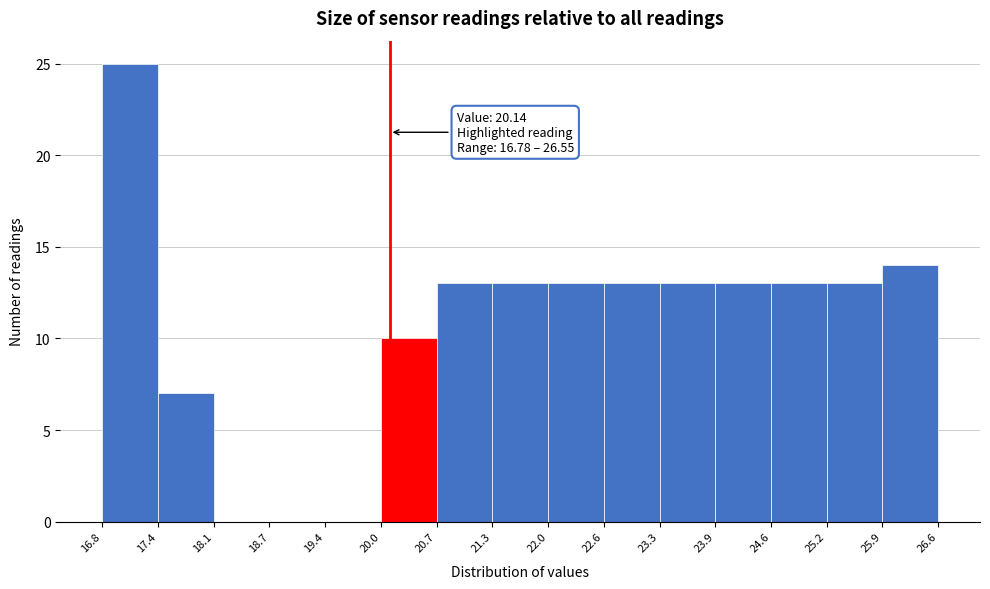

Which range on the x-axis has the tallest bar?

16.8 to 17.4